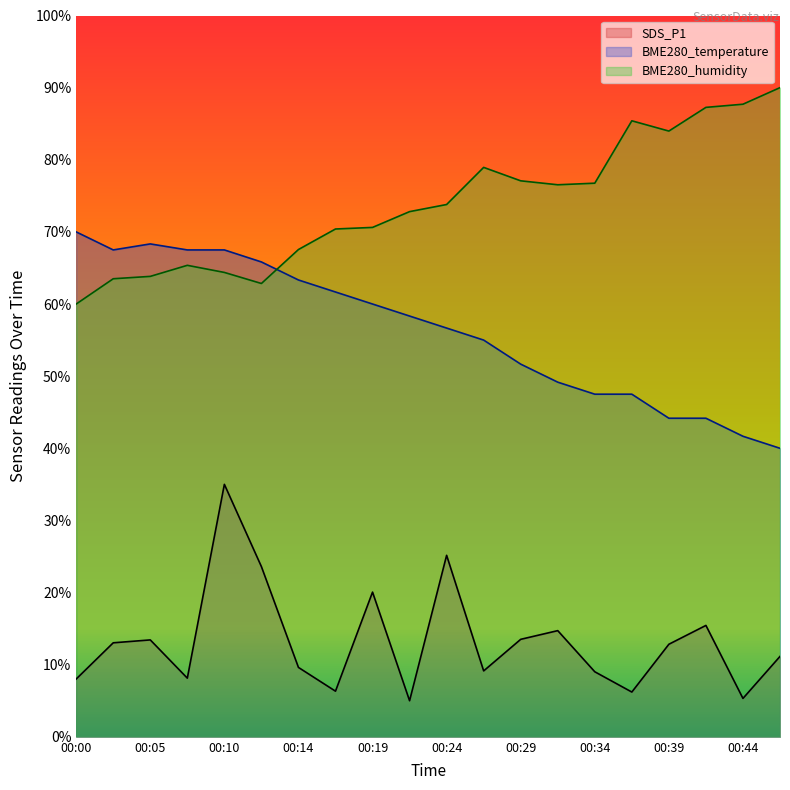

How many data points in BME280_humidity are less than 73?

10